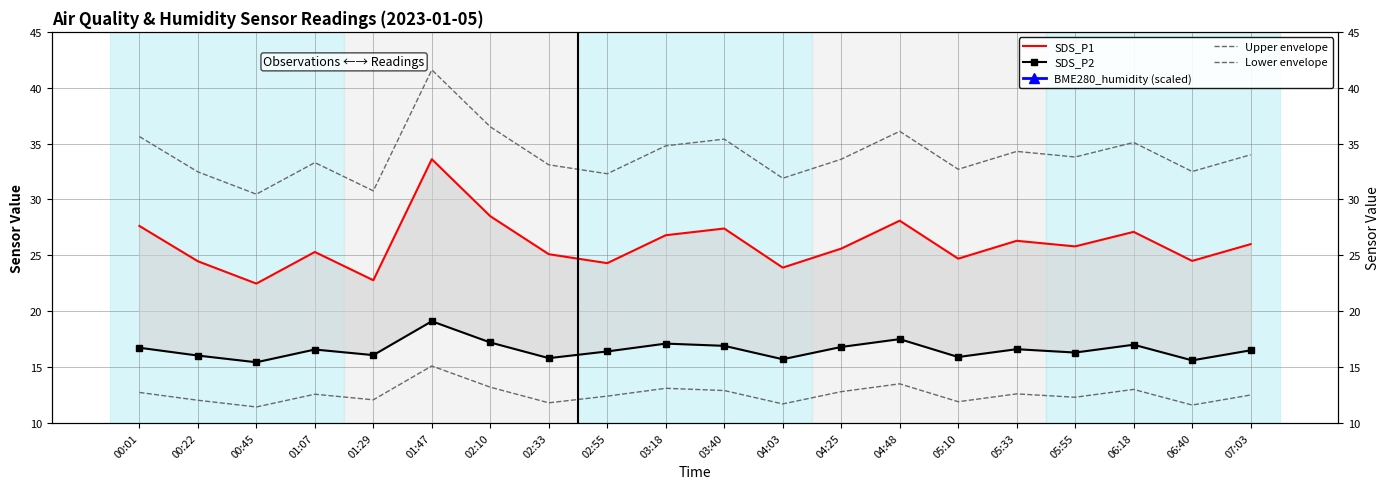

True or false: BME280_humidity (scaled) and Upper envelope cross at least once.

False